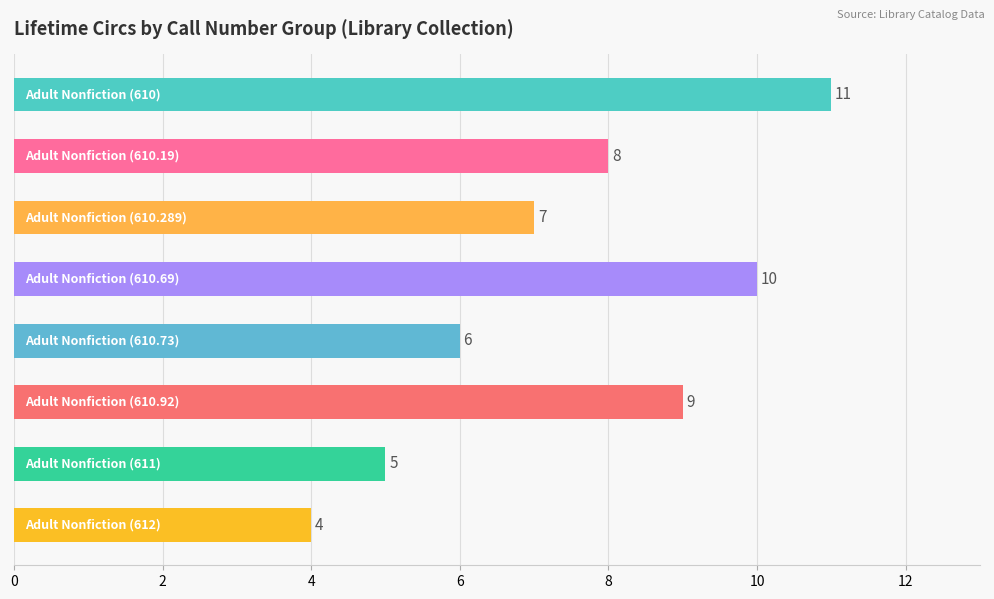

What is the minimum value shown in the chart?

4